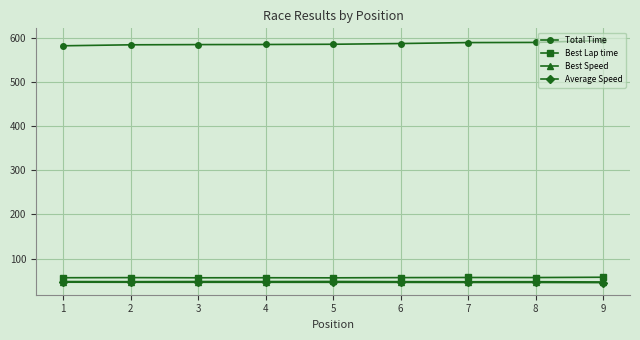

At how many categories does at least one series exceed 387?

9